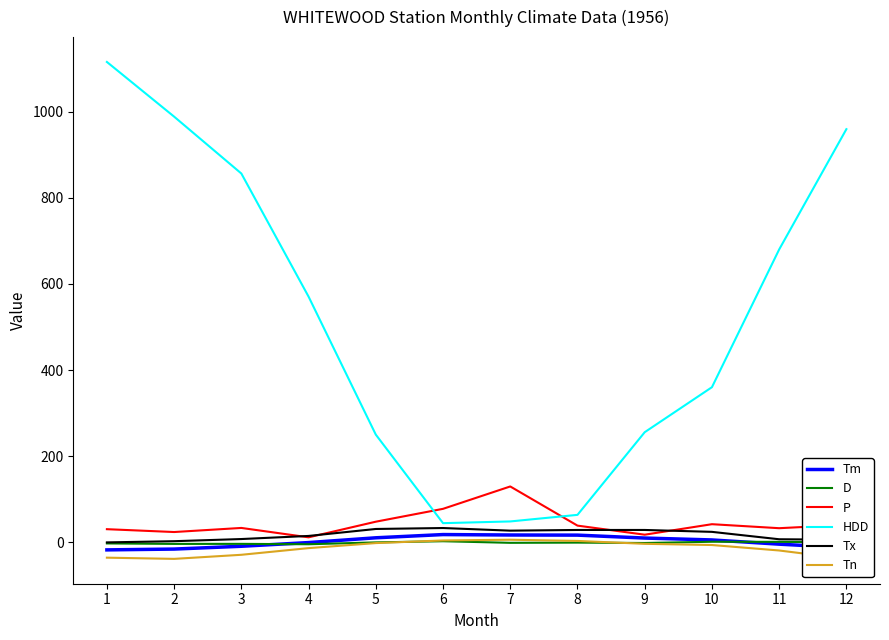

What is the difference between the highest and lowest values at 9?

259.4